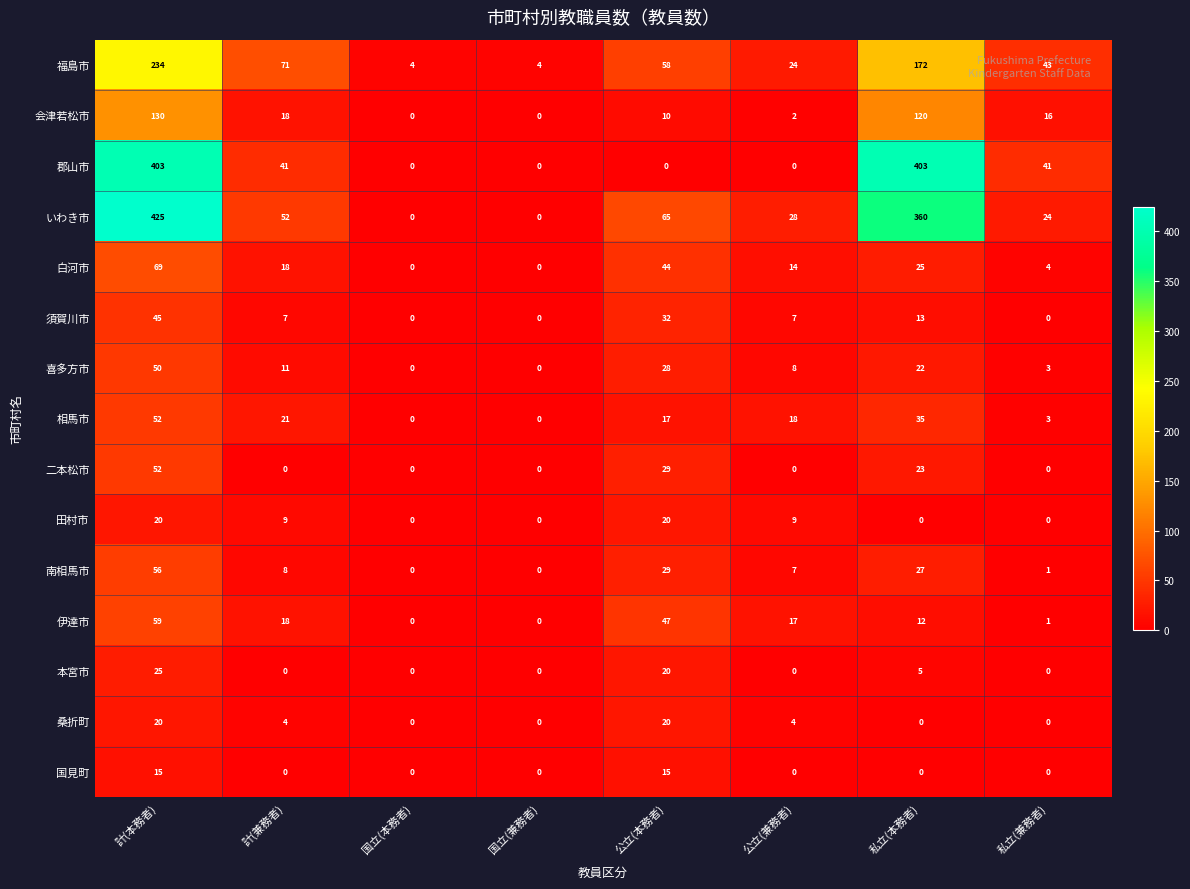

Which series has the widest spread of values?

いわき市